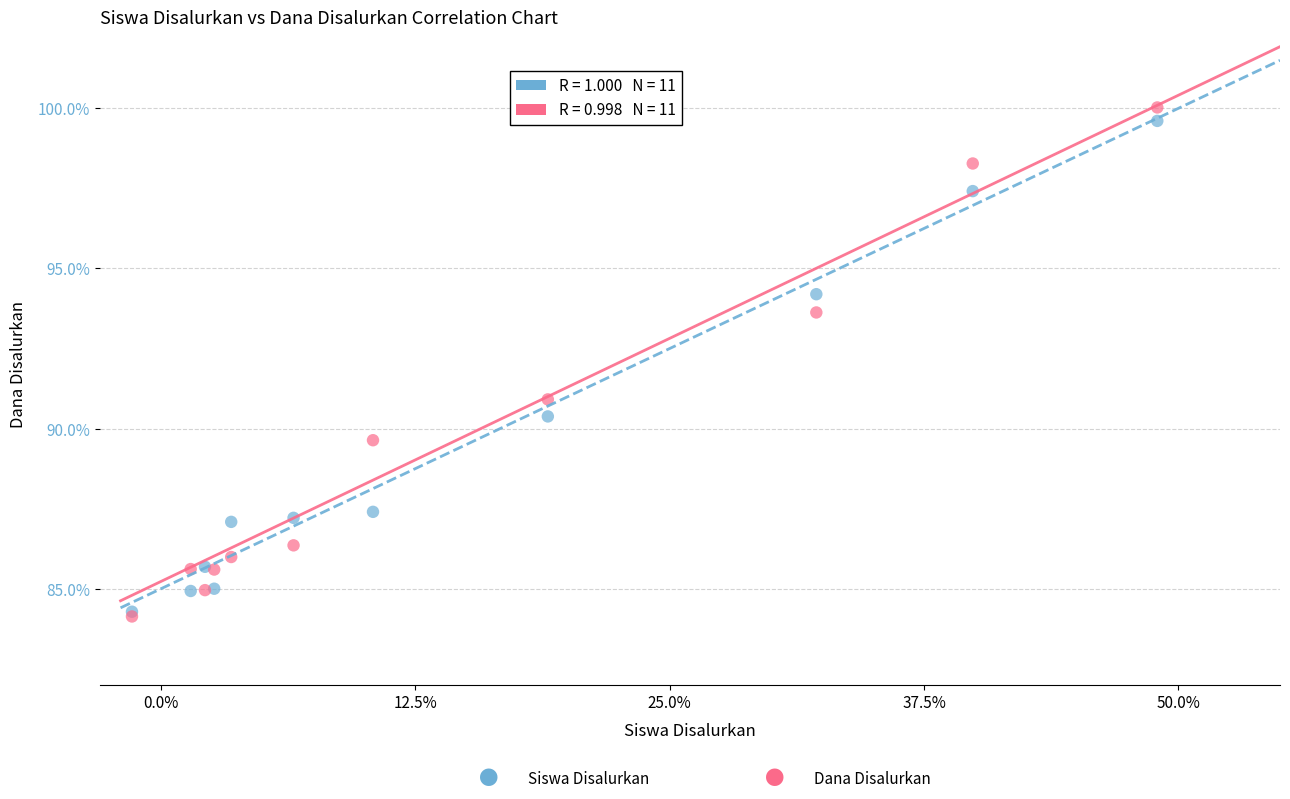

Across all series, what Y value is closest to 92?

90.9